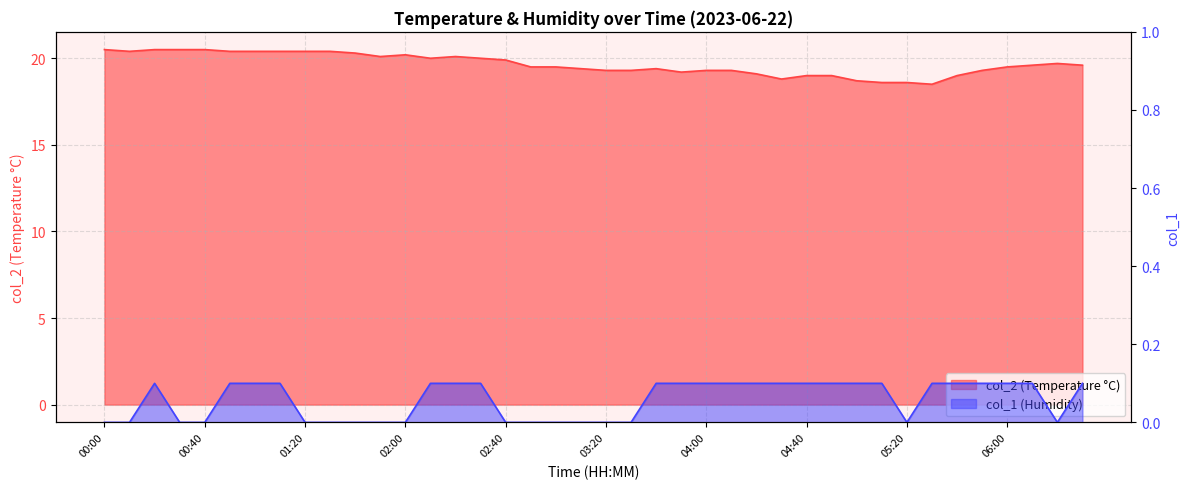

In col_1, how many points are lower than both neighbors (excluding endpoints)?

2